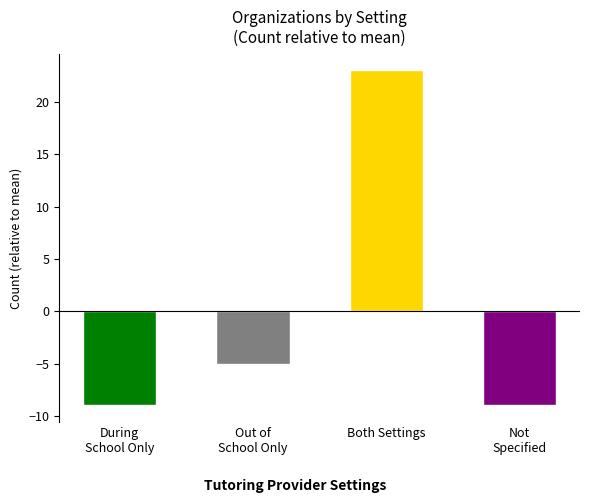

What position from the right is Both Settings?

2